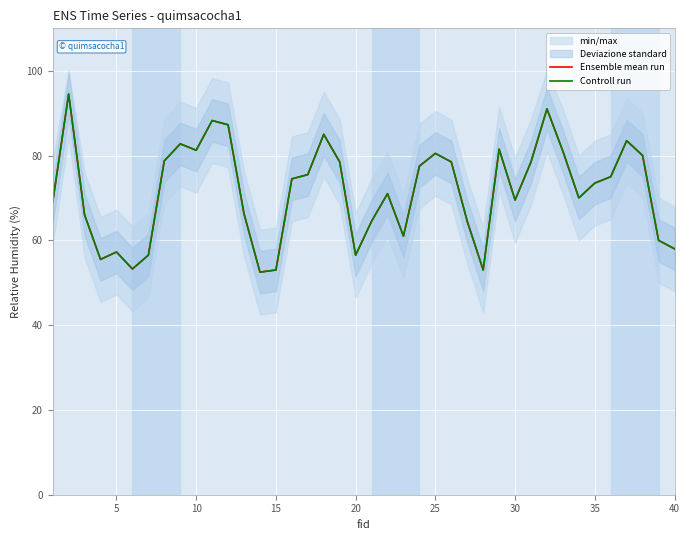

What is the sum of all Controll run values?

2864.0